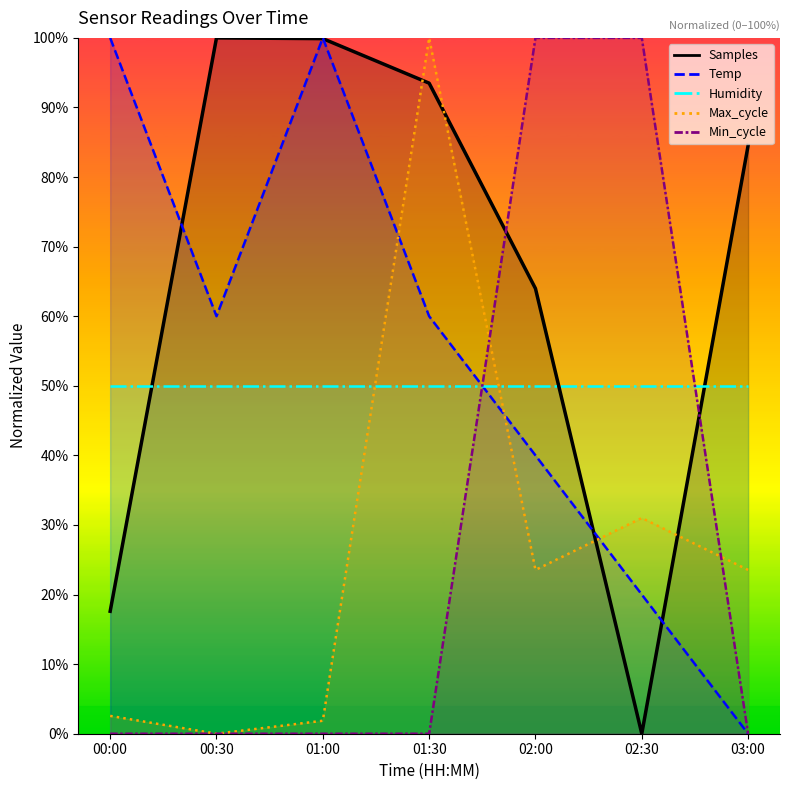

Which category has the highest value in the Samples series?

00:30